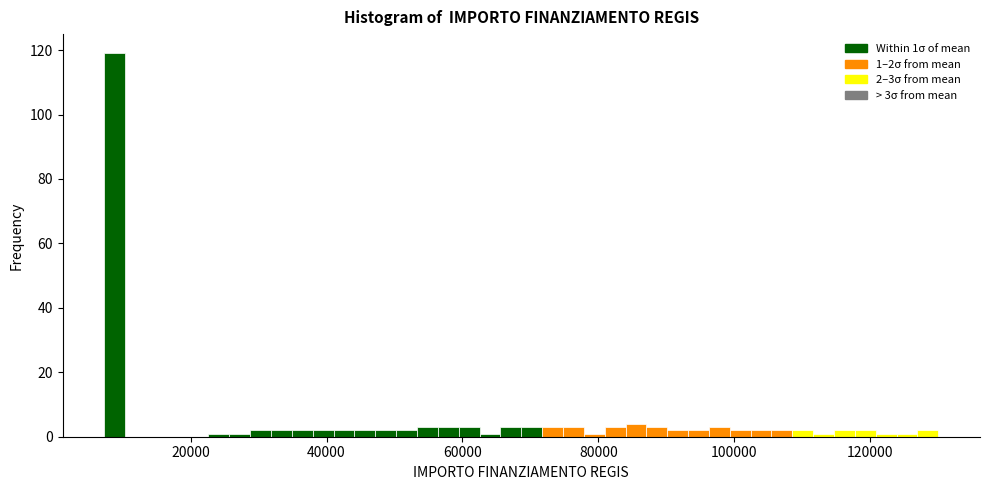

Read against the x-axis, roughly where is the centre of the tallest bar?

8000